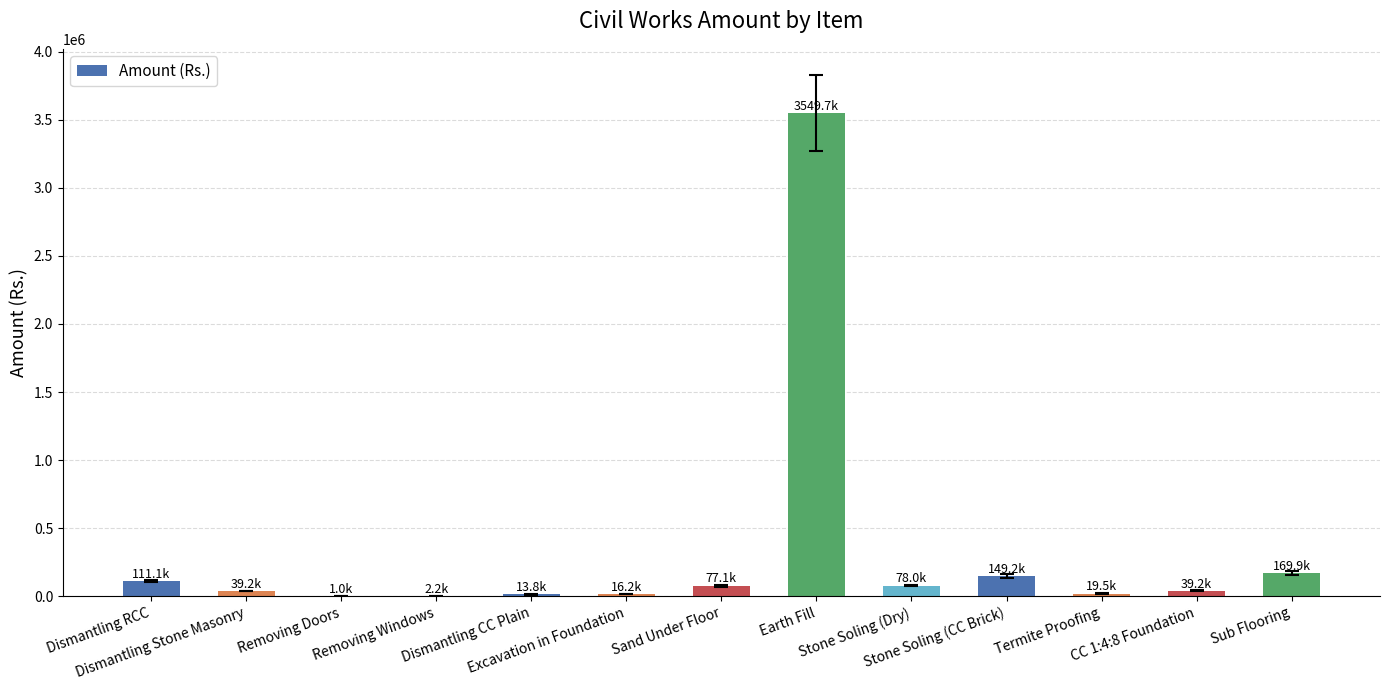

What is the sum of all values?

4266000.0